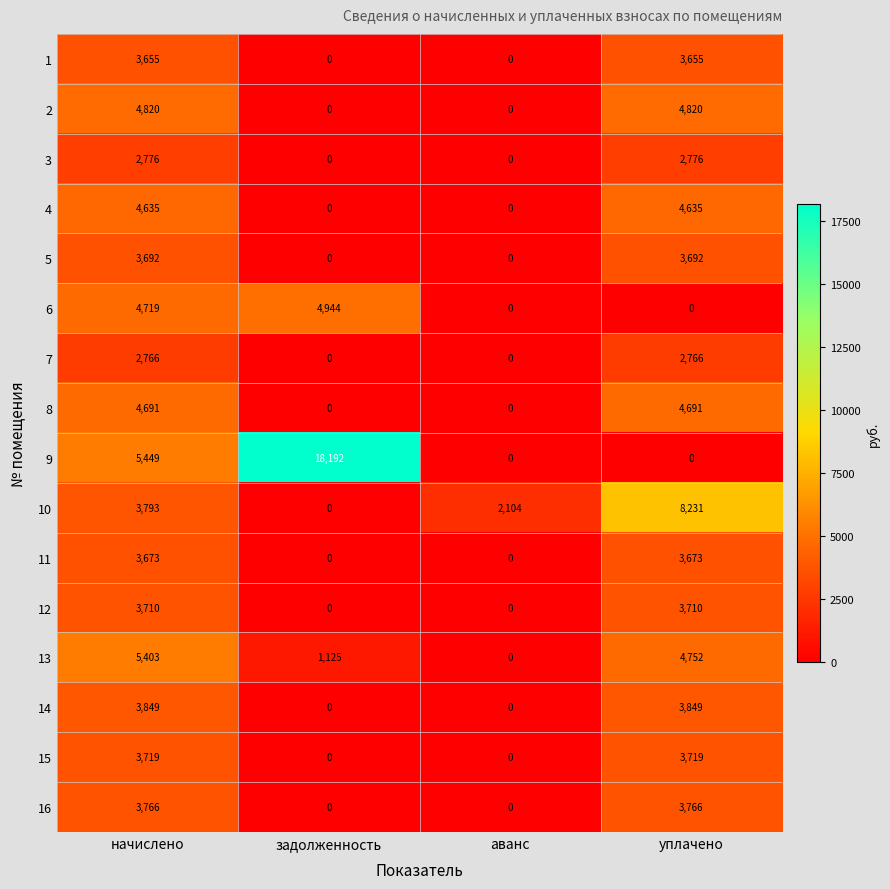

Count the number of categories in the chart.

4